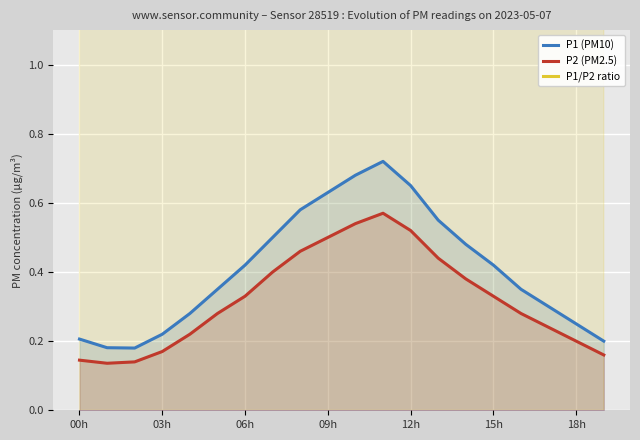

True or false: P1 (PM10) and P1/P2 ratio intersect in this chart.

False